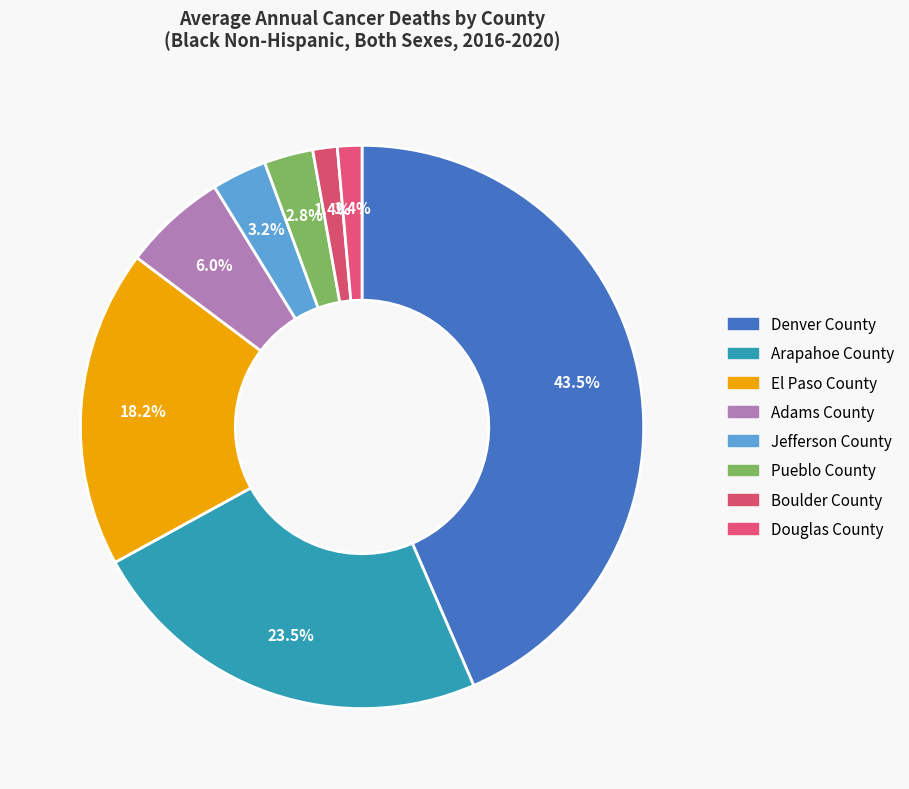

Does Douglas County account for over 50% of the chart?

No